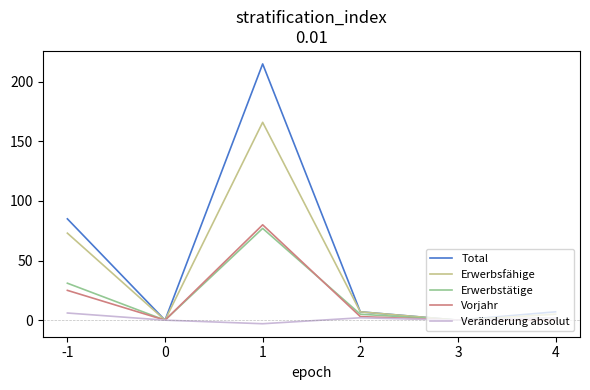

Reading left to right, transcribe all the data shown in this chart.

Total: -1=85	0=0	1=215	2=7	3=0	4=7
Erwerbsfähige: -1=73	0=0	1=166	2=7	3=0	4=5
Erwerbstätige: -1=31	0=0	1=77	2=5	3=0	4=2
Vorjahr: -1=25	0=0	1=80	2=3	3=0	4=0
Veränderung absolut: -1=6	0=0	1=-3	2=2	3=0	4=2